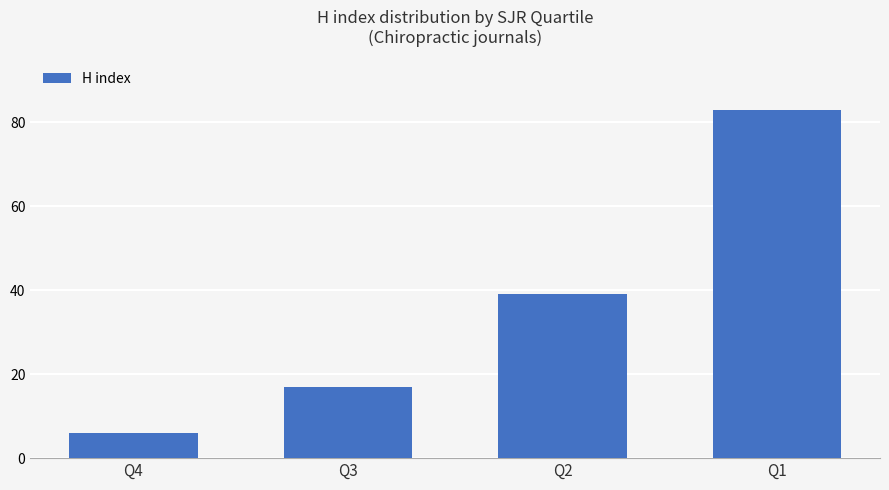

Read the value at Q2, to the nearest 5.

40